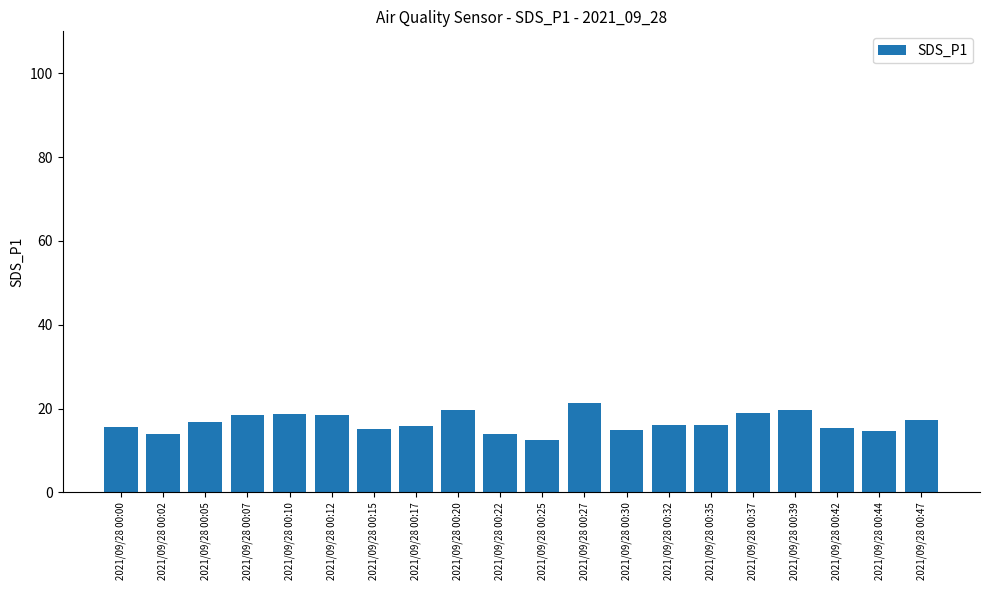

Count the number of data series in this chart.

1